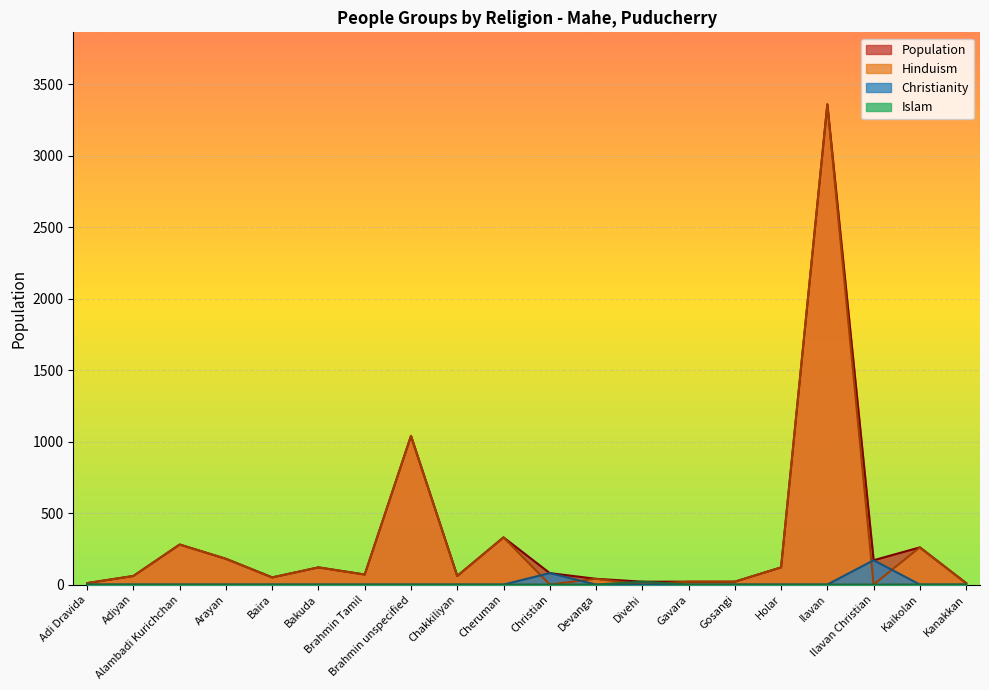

How many data points in Population are above 80?

9